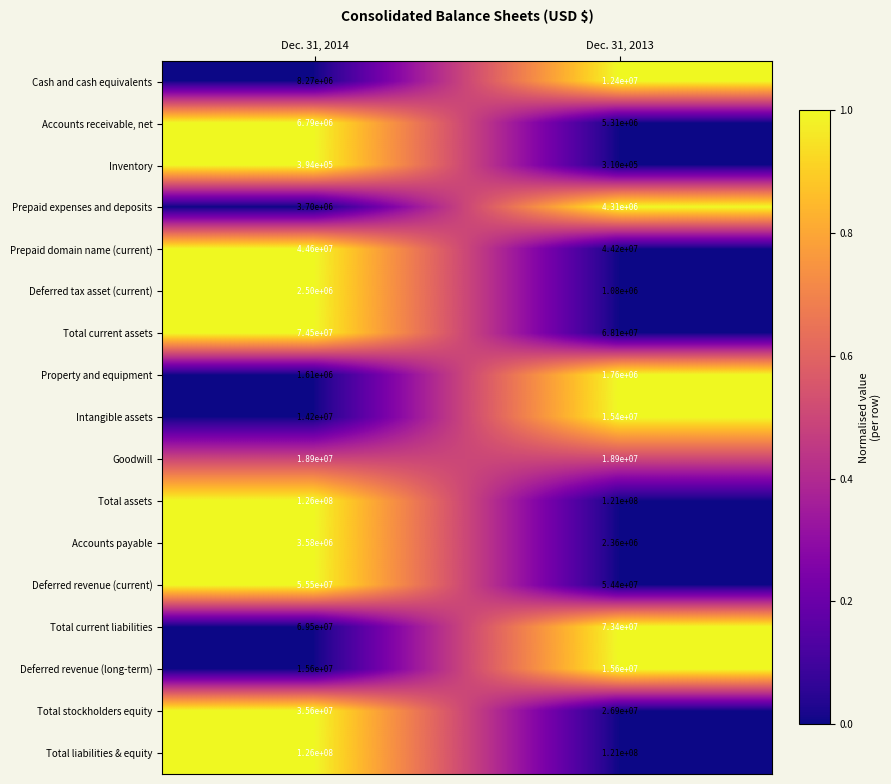

List the labels in order of Total assets value, smallest first.

Dec. 31, 2013, Dec. 31, 2014